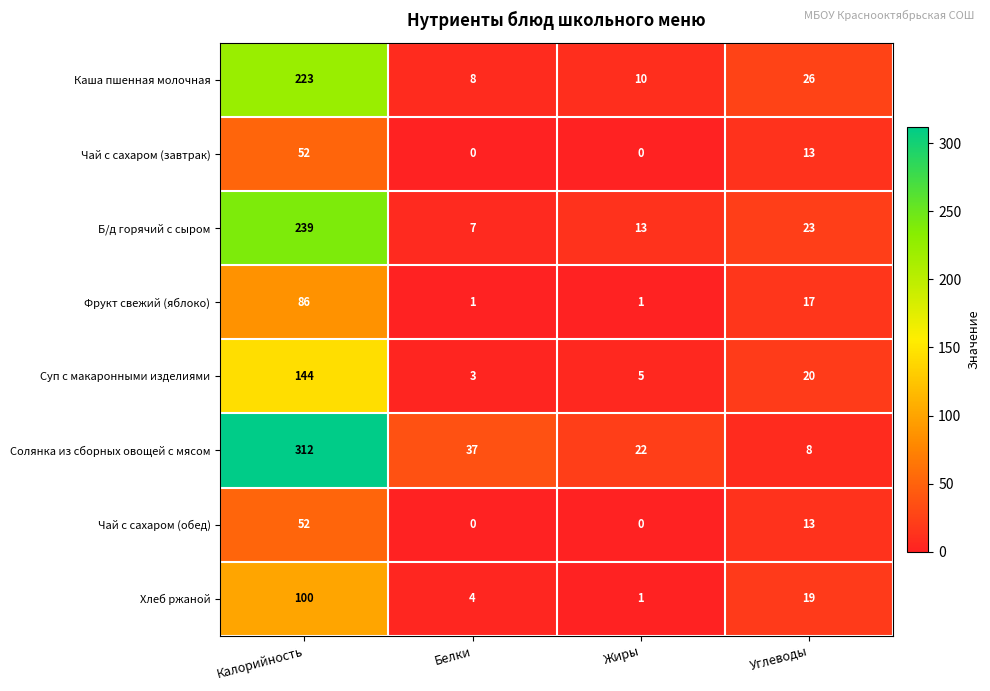

Rank the categories by Каша пшенная молочная value from lowest to highest.

Белки, Жиры, Углеводы, Калорийность